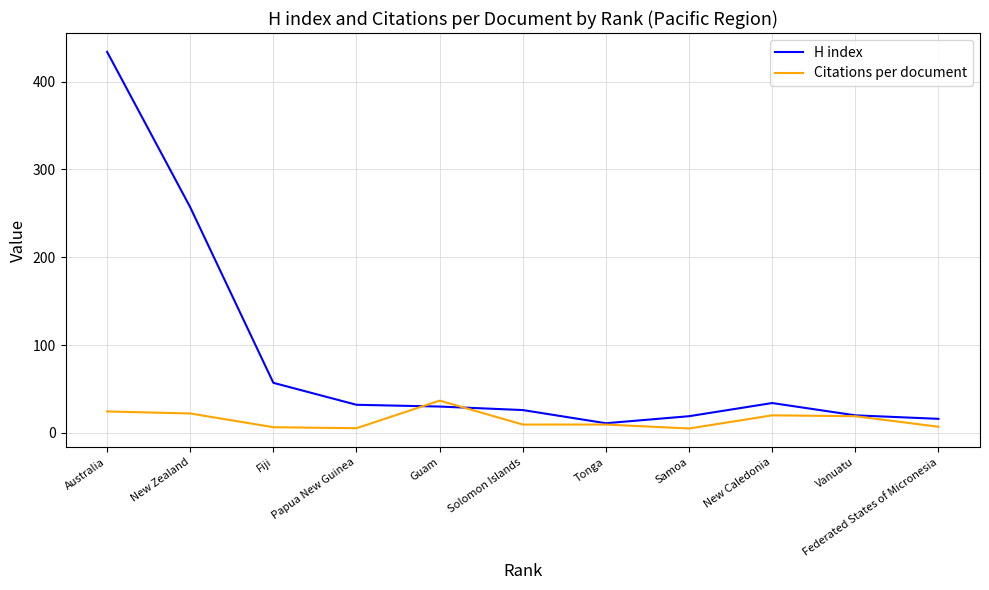

What value does the H index series have at Vanuatu?

20.0